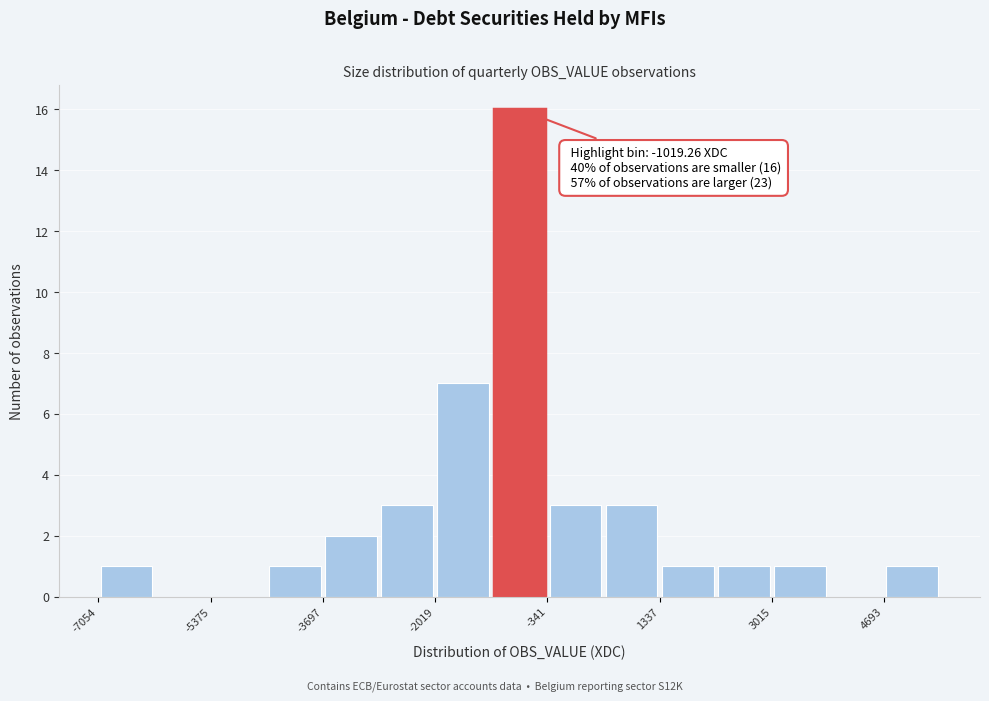

Which range on the x-axis has the tallest bar?

-1200 to -400